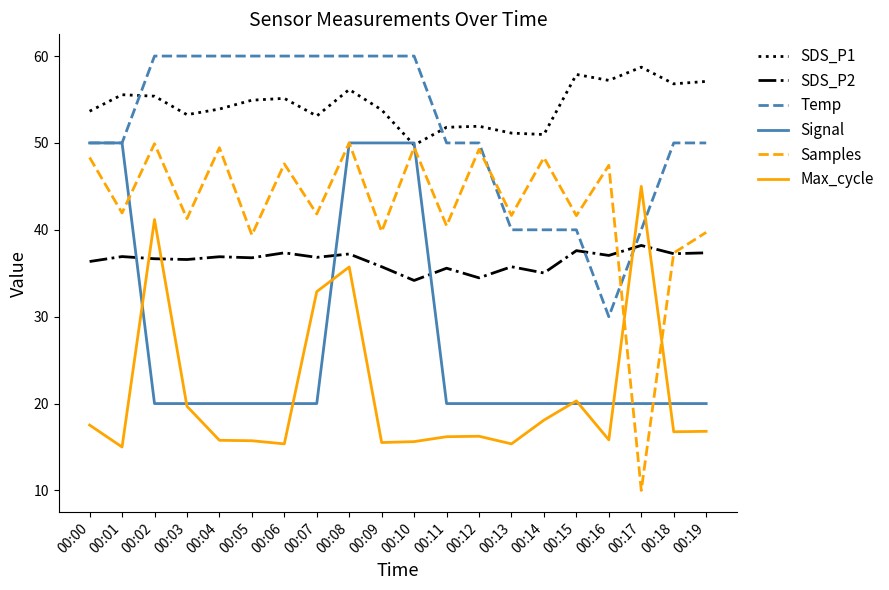

At 00:17, list the series in order from largest to smallest.

SDS_P1, Max_cycle, Temp, SDS_P2, Signal, Samples